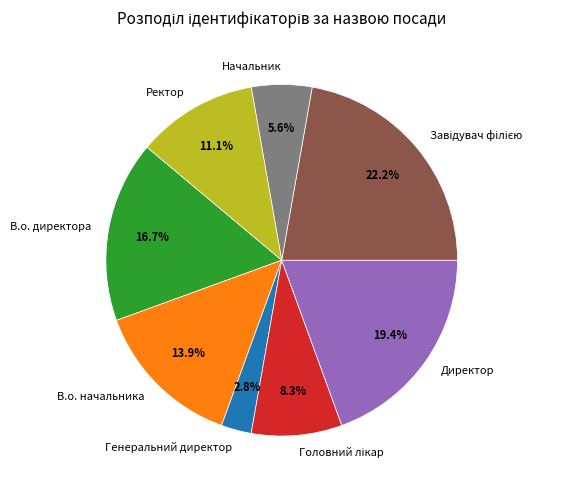

How many slices are in this pie chart?

8